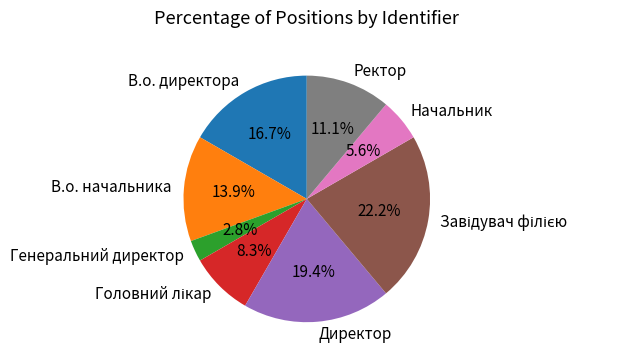

What is the smallest slice in the pie chart?

Генеральний директор